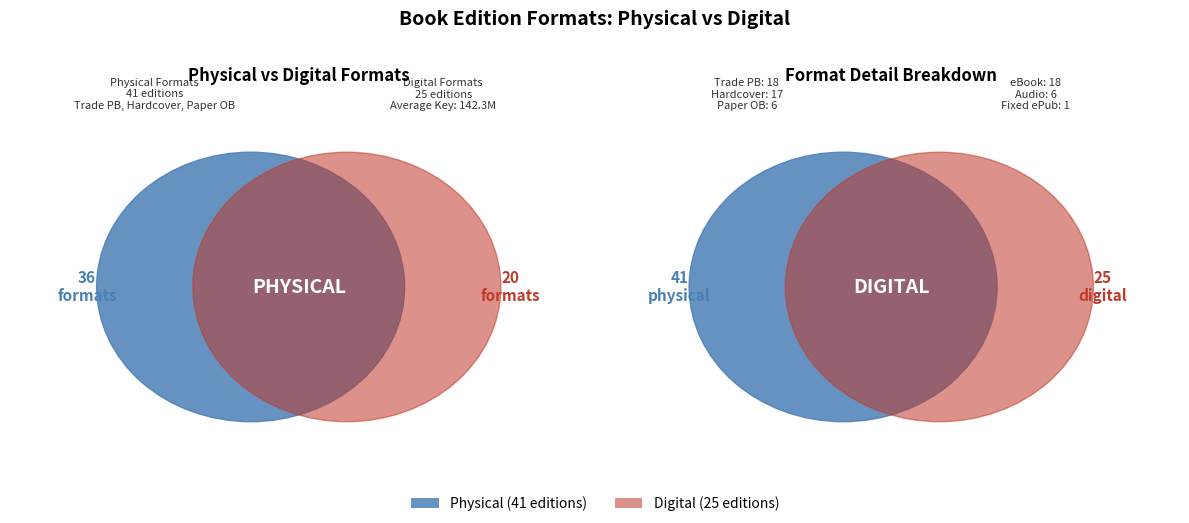

How many slices are in this pie chart?

6